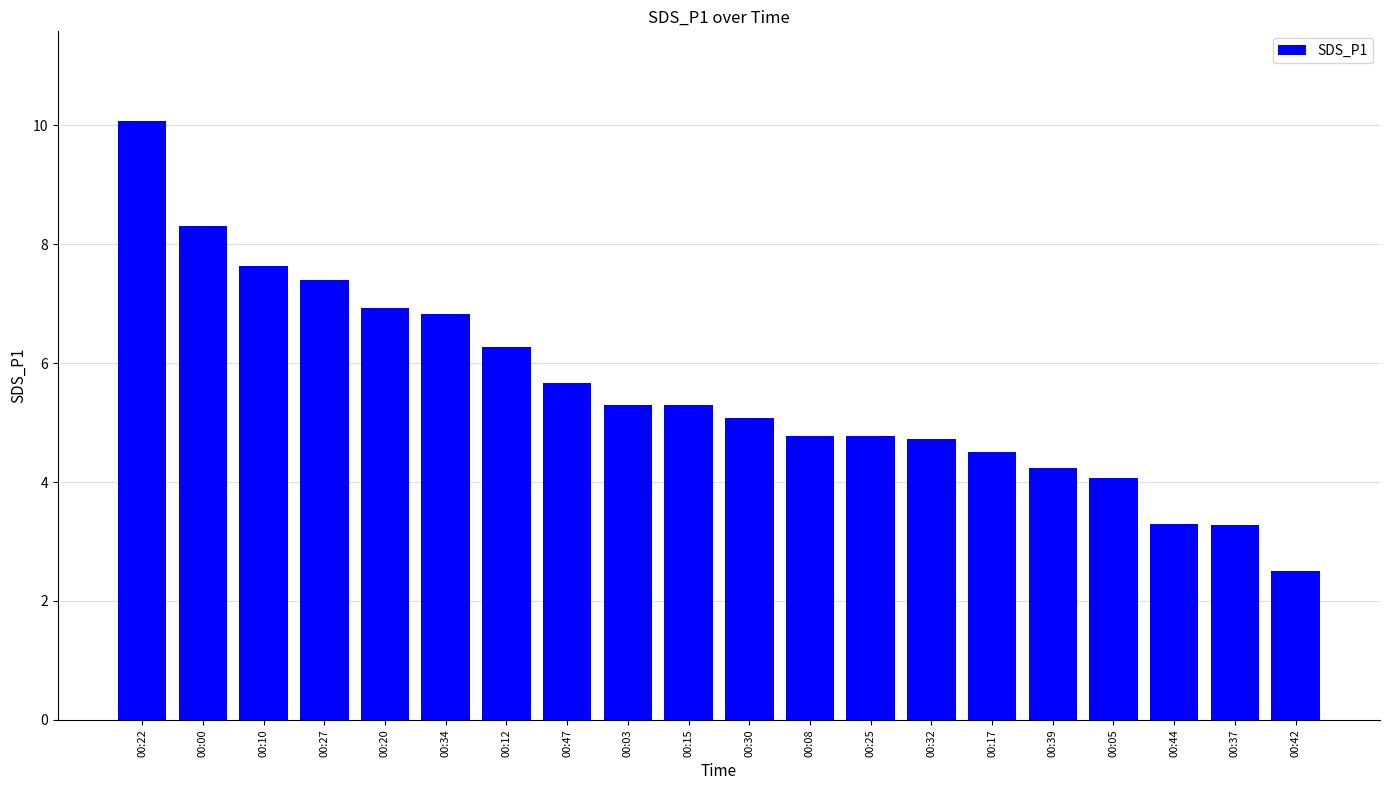

What is the smallest value displayed?

2.5